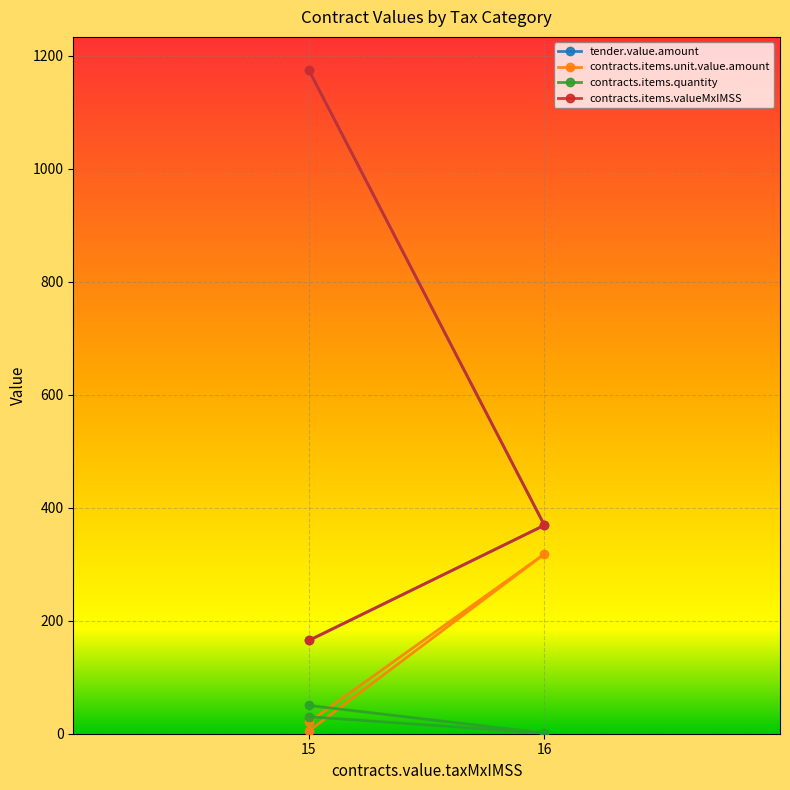

At how many categories does at least one series exceed 830?

1